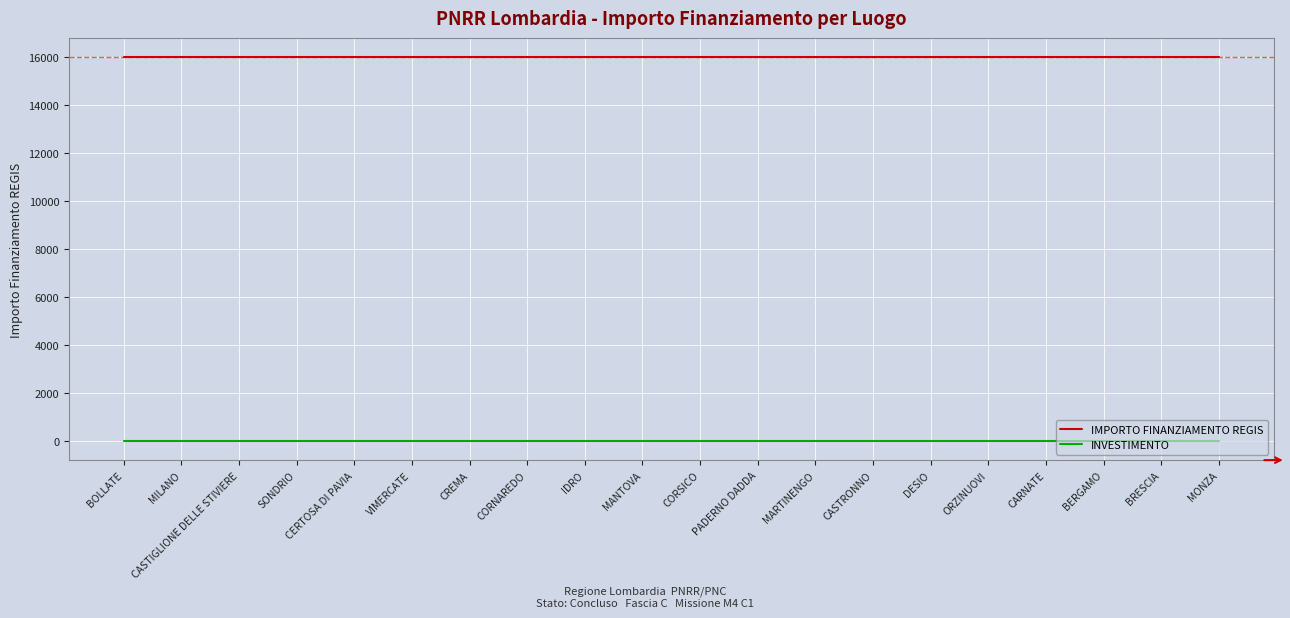

At ORZINUOVI, list the series in order from largest to smallest.

IMPORTO FINANZIAMENTO REGIS, INVESTIMENTO